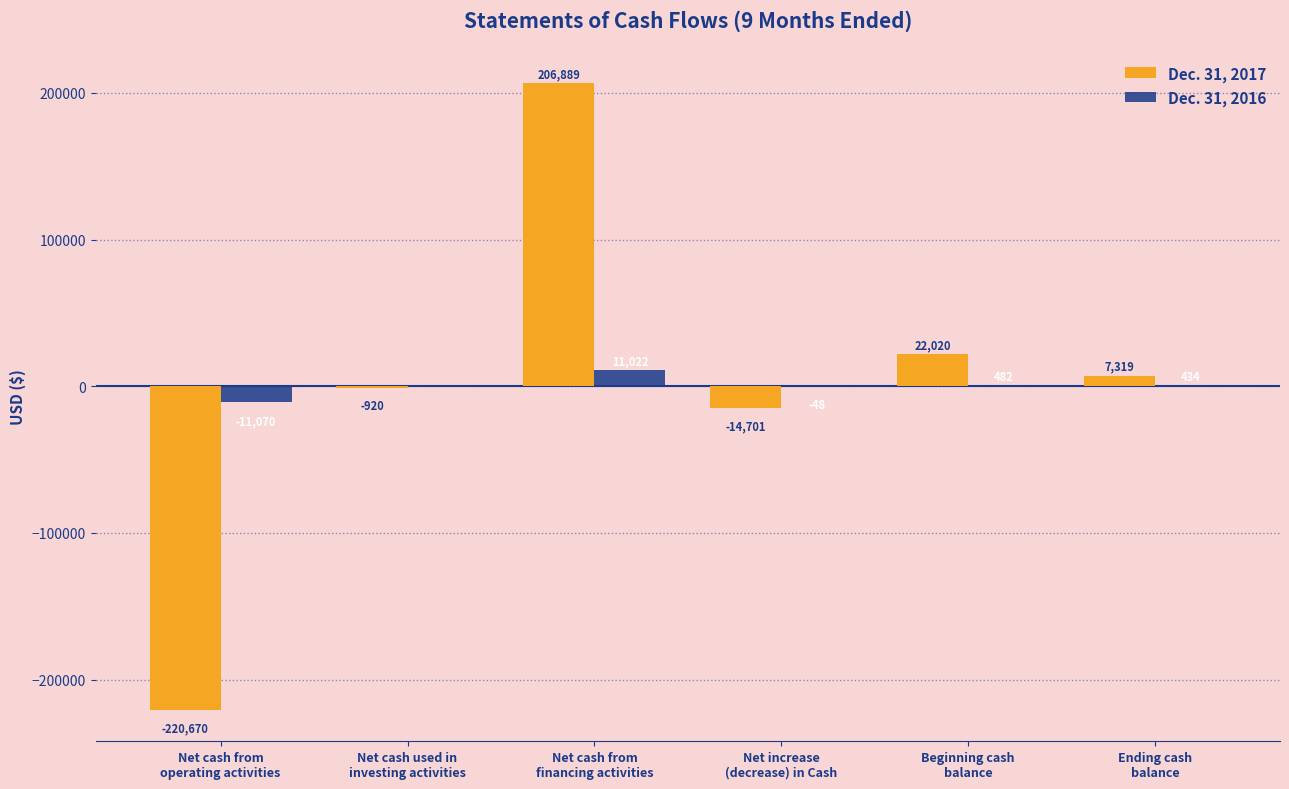

Is the value of Dec. 31, 2016 at Net cash used in
investing activities greater than the value of Dec. 31, 2017 at Ending cash
balance?

No